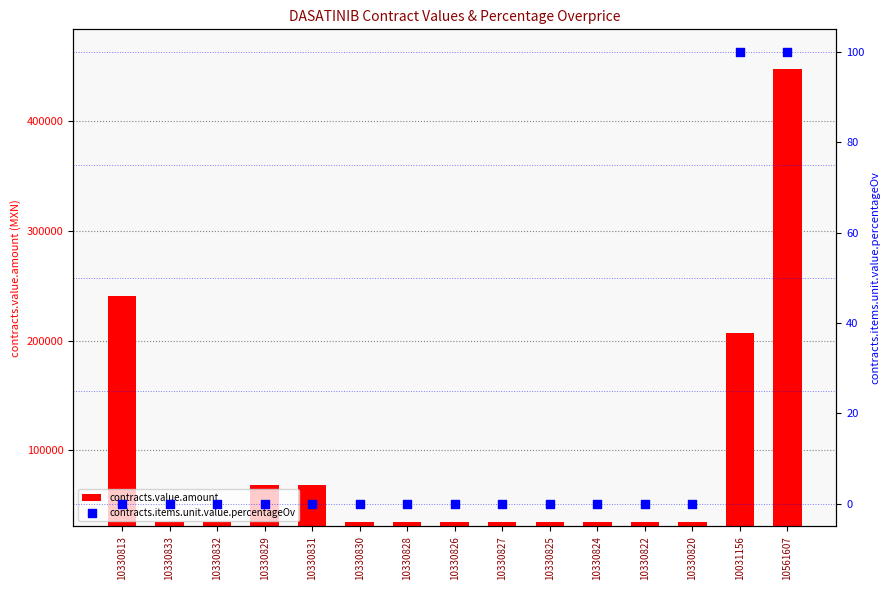

Which series has the largest total across all categories?

contracts.value.amount